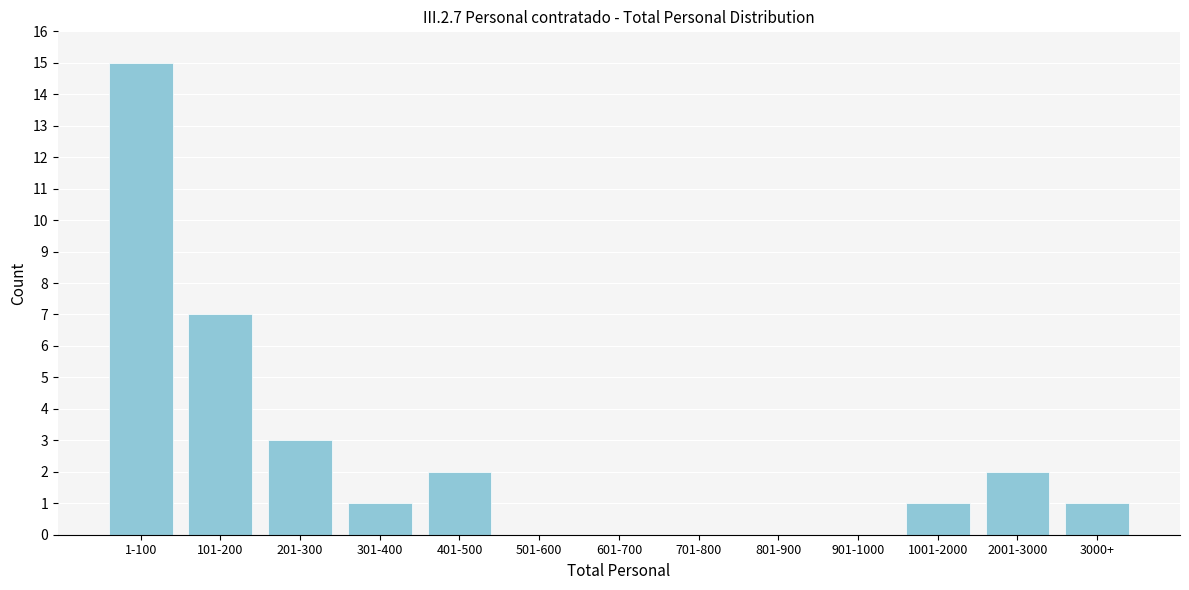

Reading right to left, extract all data points from this chart.

3000+=1	2001-3000=2	1001-2000=1	901-1000=0	801-900=0	701-800=0	601-700=0	501-600=0	401-500=2	301-400=1	201-300=3	101-200=7	1-100=15